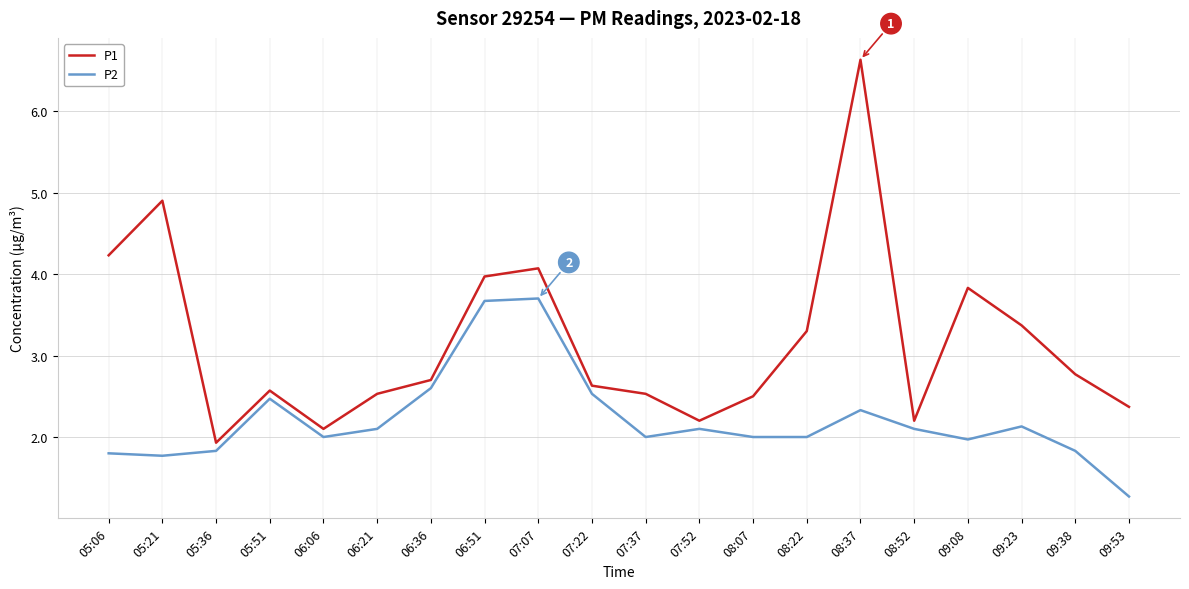

Reading left to right, extract all data points from this chart.

P1: 05:06=4.2	05:21=4.9	05:36=1.9	05:51=2.6	06:06=2.1	06:21=2.5	06:36=2.7	06:51=4.0	07:07=4.1	07:22=2.6	07:37=2.5	07:52=2.2	08:07=2.5	08:22=3.3	08:37=6.6	08:52=2.2	09:08=3.8	09:23=3.4	09:38=2.8	09:53=2.4
P2: 05:06=1.8	05:21=1.8	05:36=1.8	05:51=2.5	06:06=2.0	06:21=2.1	06:36=2.6	06:51=3.7	07:07=3.7	07:22=2.5	07:37=2.0	07:52=2.1	08:07=2.0	08:22=2.0	08:37=2.3	08:52=2.1	09:08=2.0	09:23=2.1	09:38=1.8	09:53=1.3